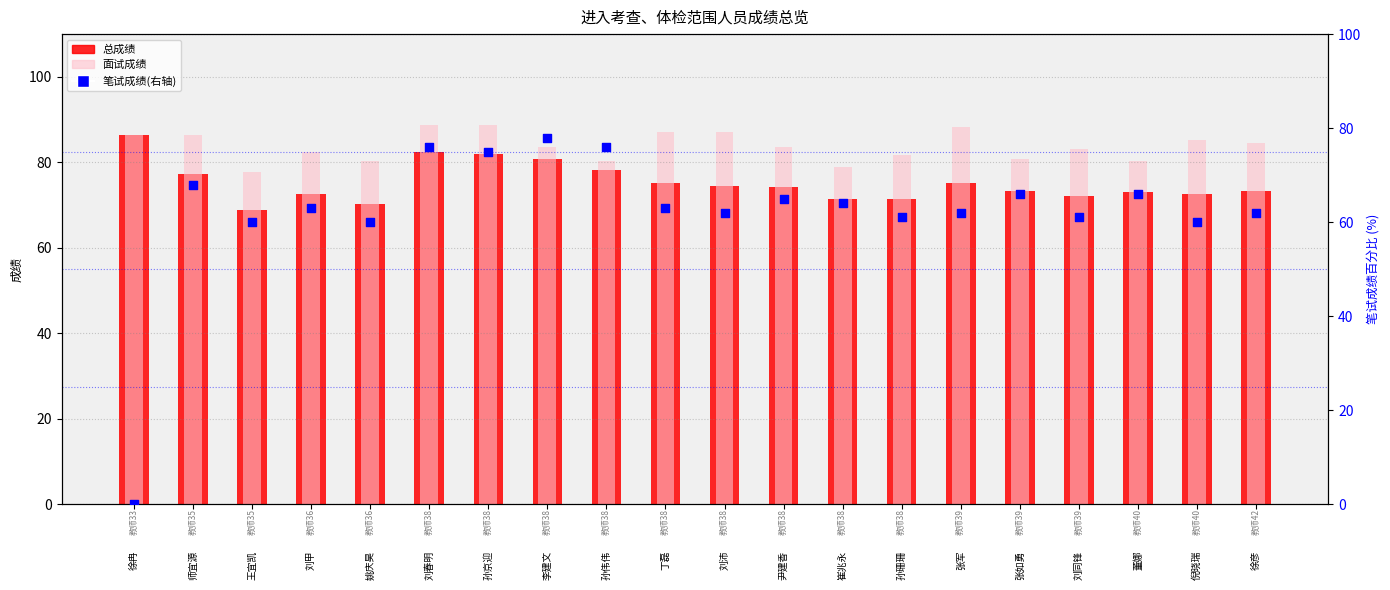

What is the total value across all series at 崔兆永?

214.2